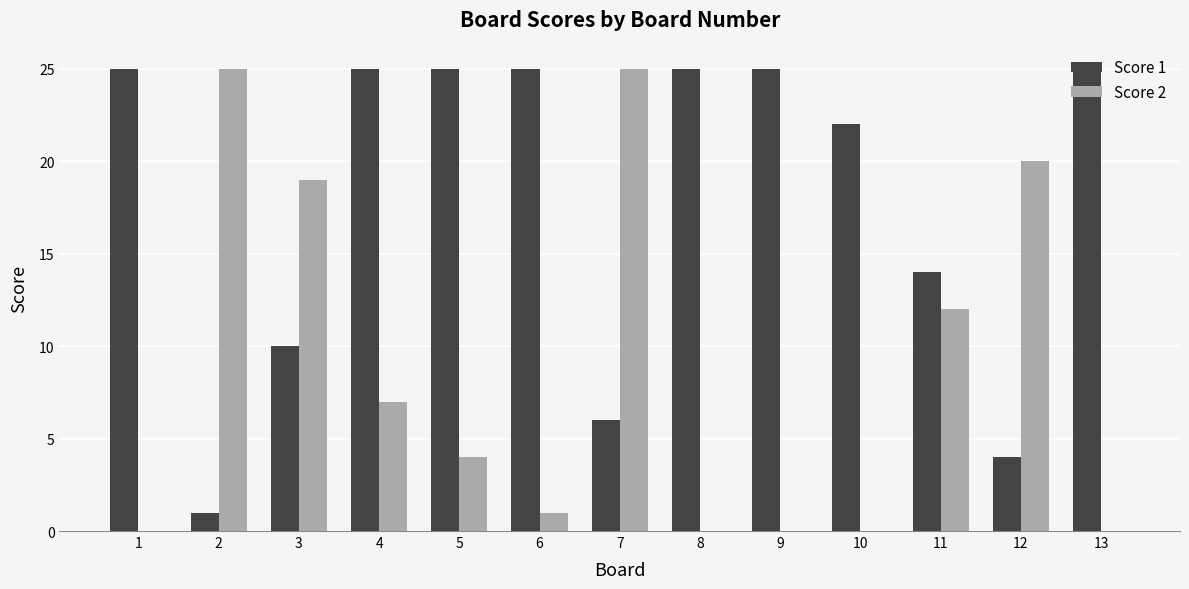

What is the sum of all Score 2 values?

113